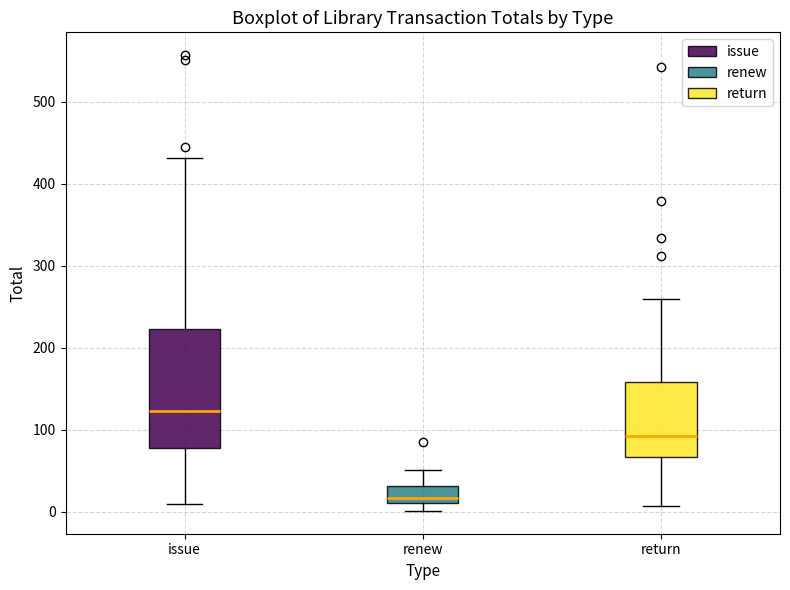

Which box is the tallest, from its lower edge to its upper edge?

issue